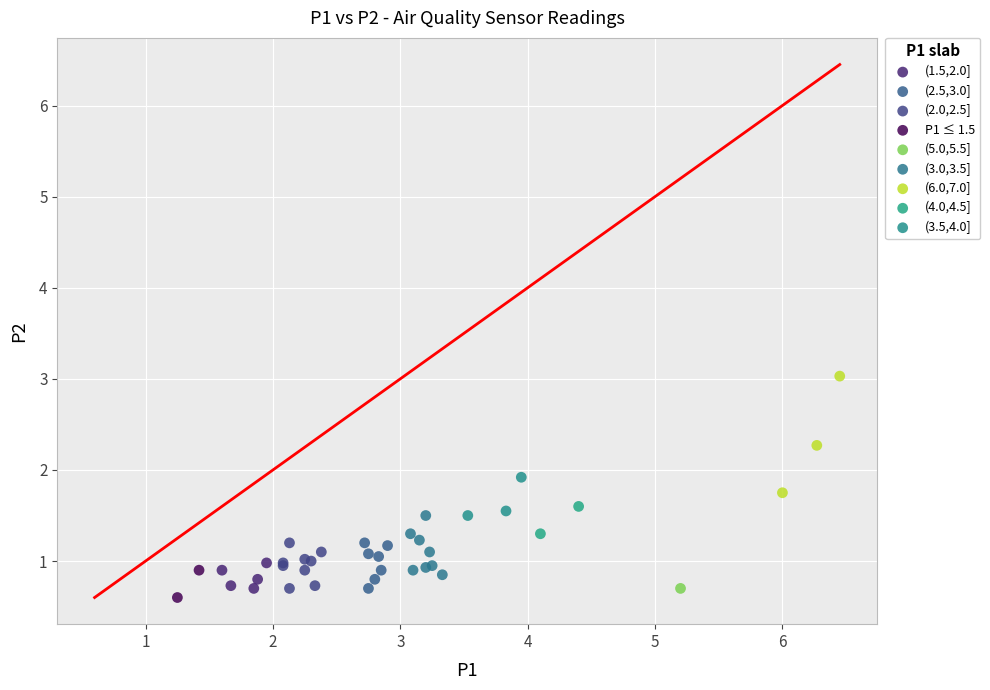

What are all the series names shown in the legend?

(1.5,2.0], (2.5,3.0], (2.0,2.5], P1 ≤ 1.5, (5.0,5.5], (3.0,3.5], (6.0,7.0], (4.0,4.5], (3.5,4.0]